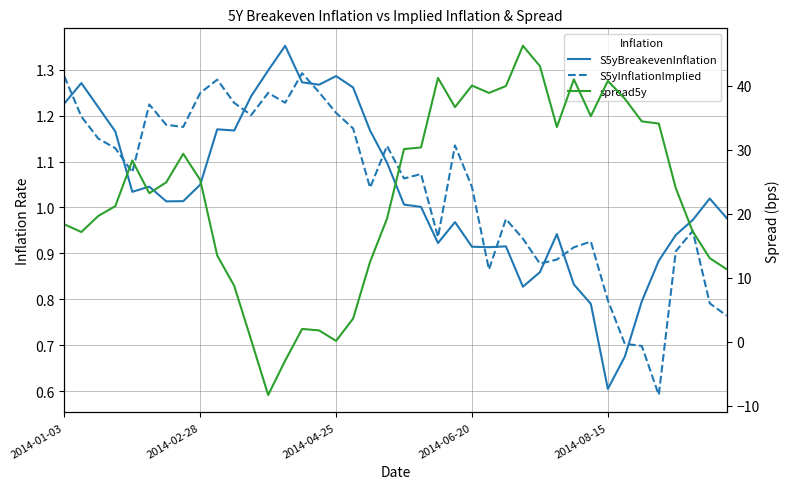

How many positive values does the spread5y series have?

38